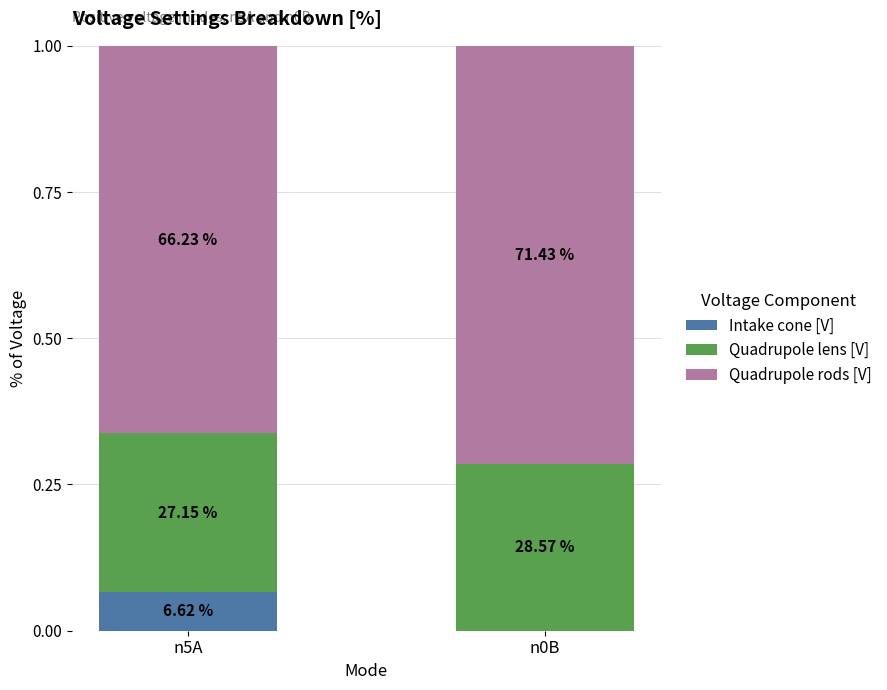

At n0B, list the series in order from smallest to largest.

Intake cone [V], Quadrupole lens [V], Quadrupole rods [V]